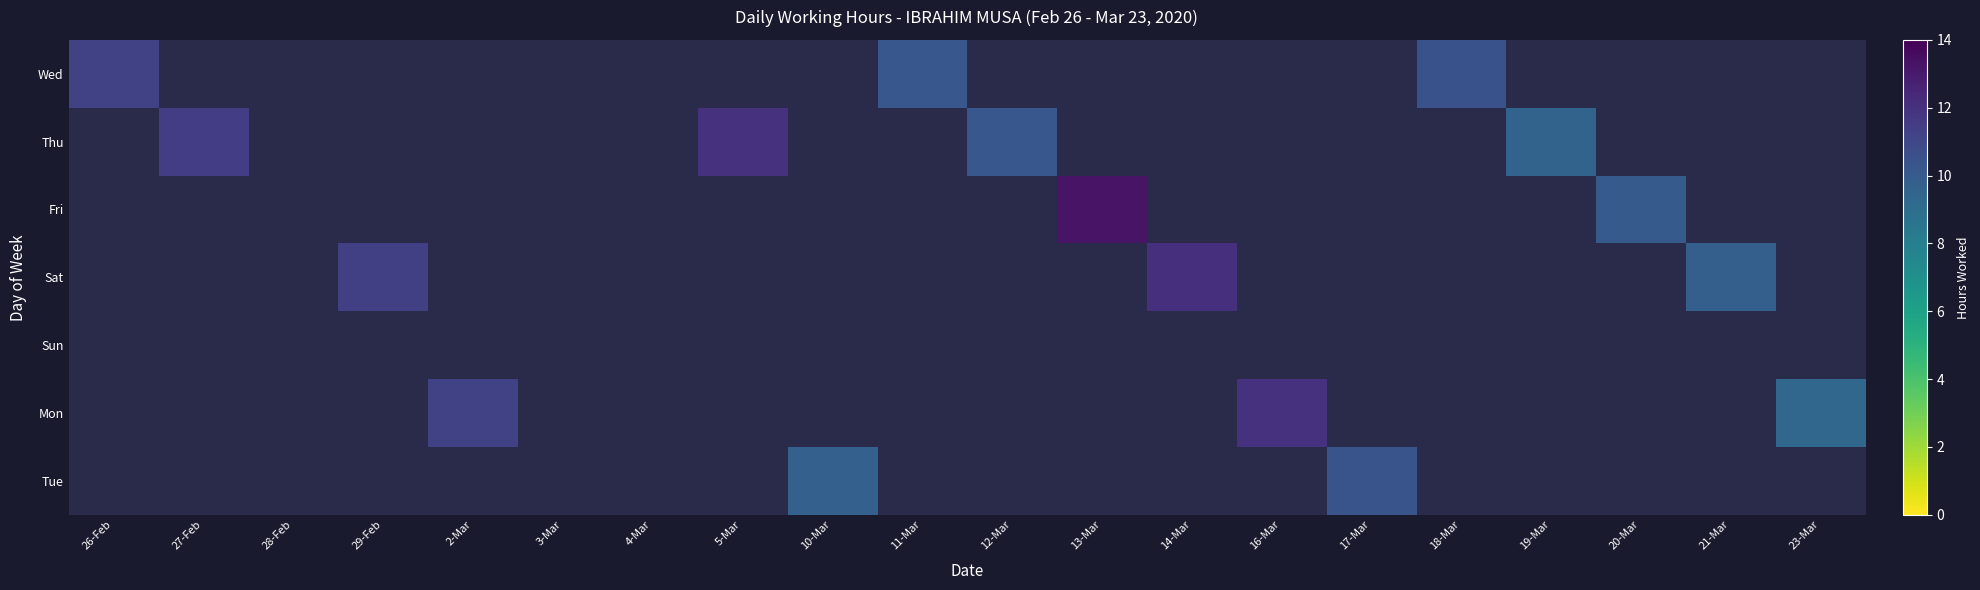

How many values in the Thu series are below 10?

1